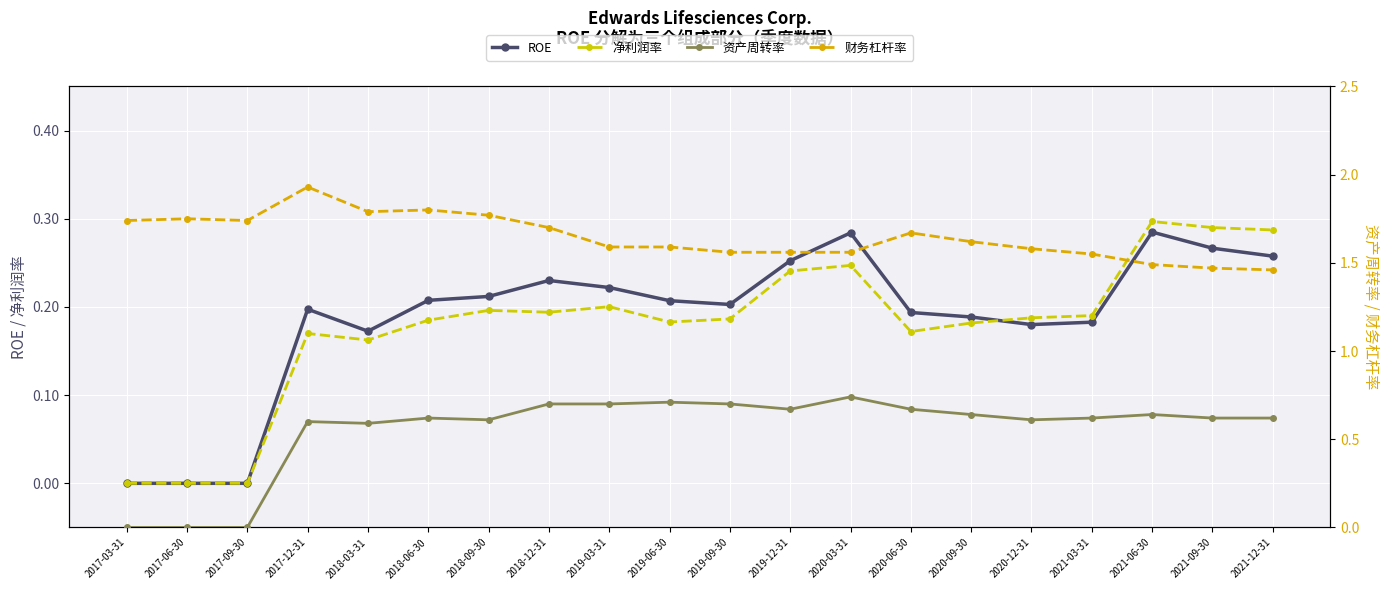

Reading left to right, extract all data points from this chart.

ROE: 0.0	0.0	0.0	0.2	0.2	0.2	0.2	0.2	0.2	0.2	0.2	0.3	0.3	0.2	0.2	0.2	0.2	0.3	0.3	0.3
净利润率: 0.0	0.0	0.0	0.2	0.2	0.2	0.2	0.2	0.2	0.2	0.2	0.2	0.2	0.2	0.2	0.2	0.2	0.3	0.3	0.3
资产周转率: 0.0	0.0	0.0	0.6	0.6	0.6	0.6	0.7	0.7	0.7	0.7	0.7	0.7	0.7	0.6	0.6	0.6	0.6	0.6	0.6
财务杠杆率: 1.7	1.8	1.7	1.9	1.8	1.8	1.8	1.7	1.6	1.6	1.6	1.6	1.6	1.7	1.6	1.6	1.6	1.5	1.5	1.5